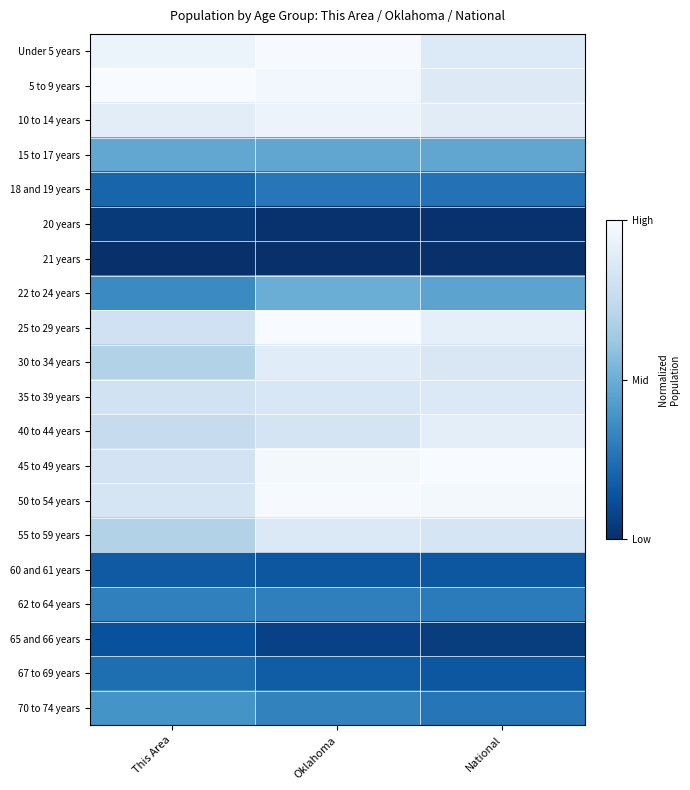

What is the difference between the highest and lowest values at This Area?

1.0